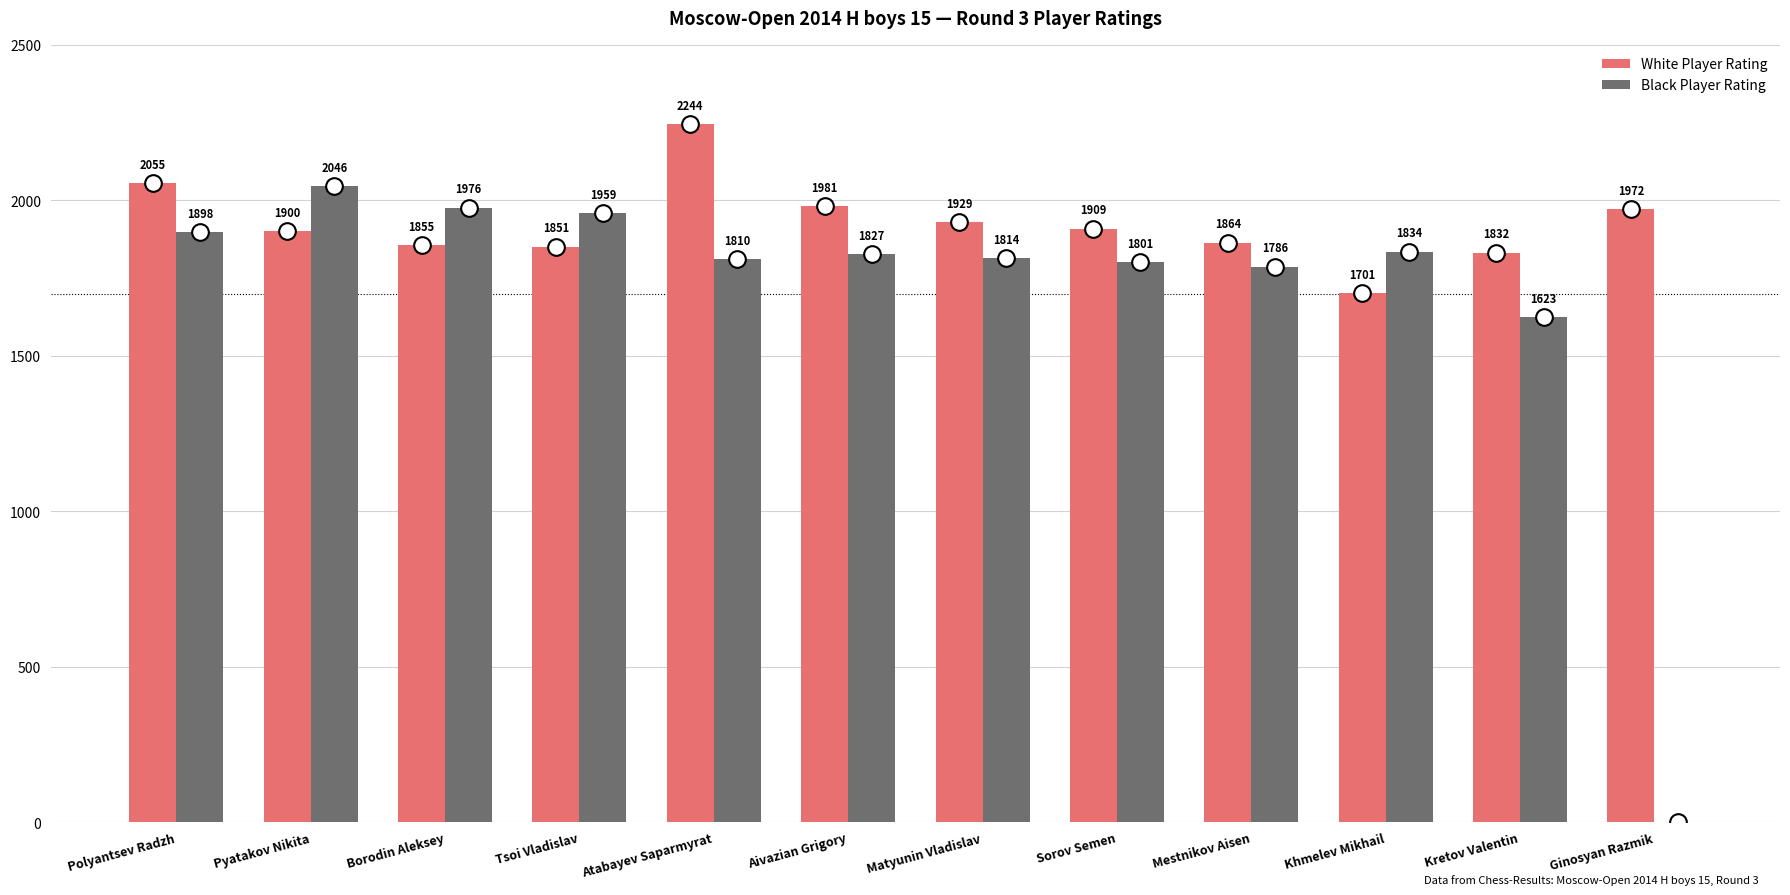

Where is White Player Rating nearest to the value 1972?

Ginosyan Razmik